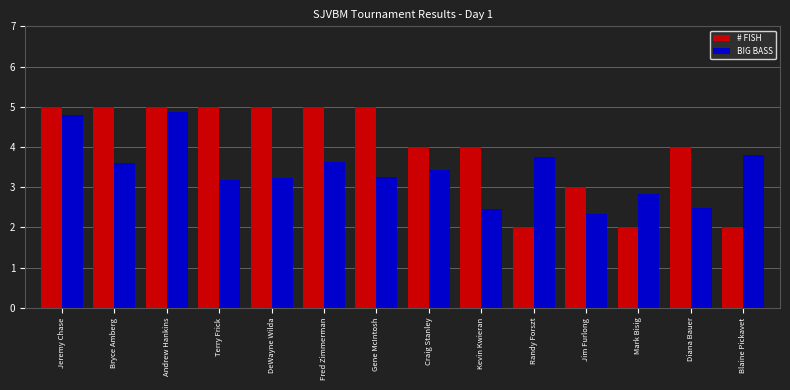

Rank the series by their average value, from highest to lowest.

# FISH, BIG BASS